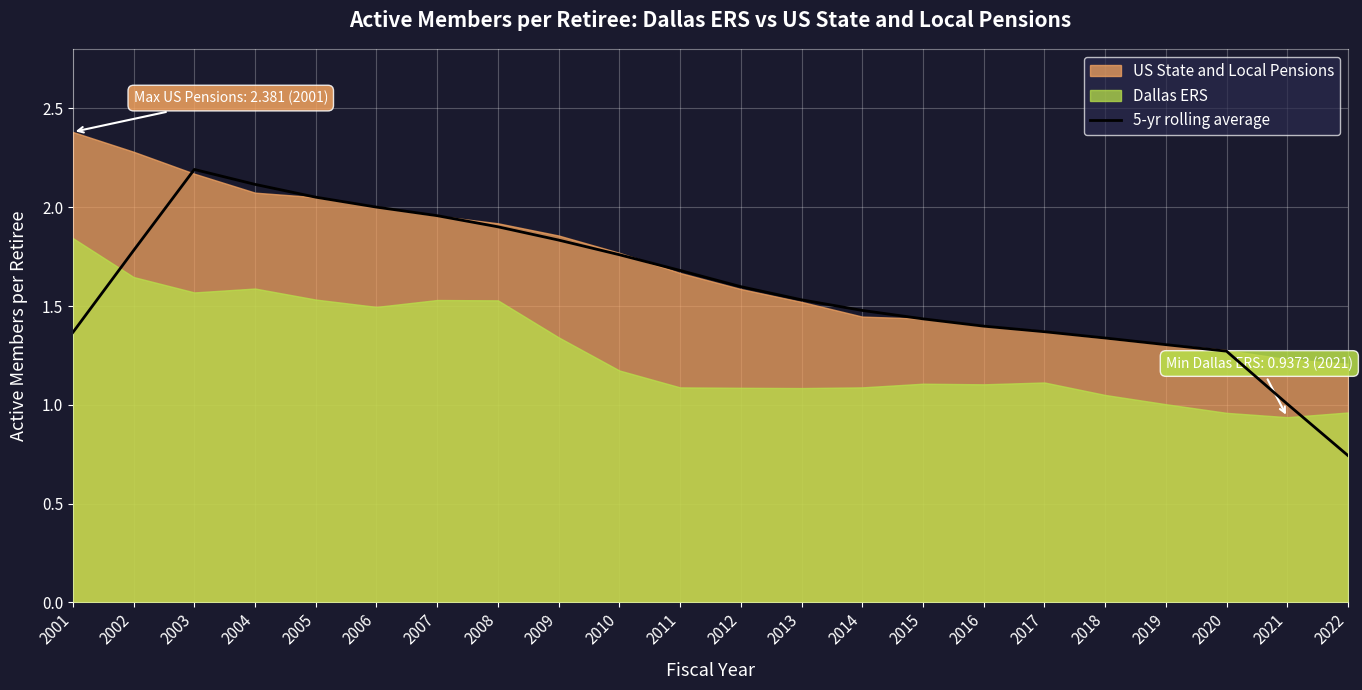

What is the average value?

1.6